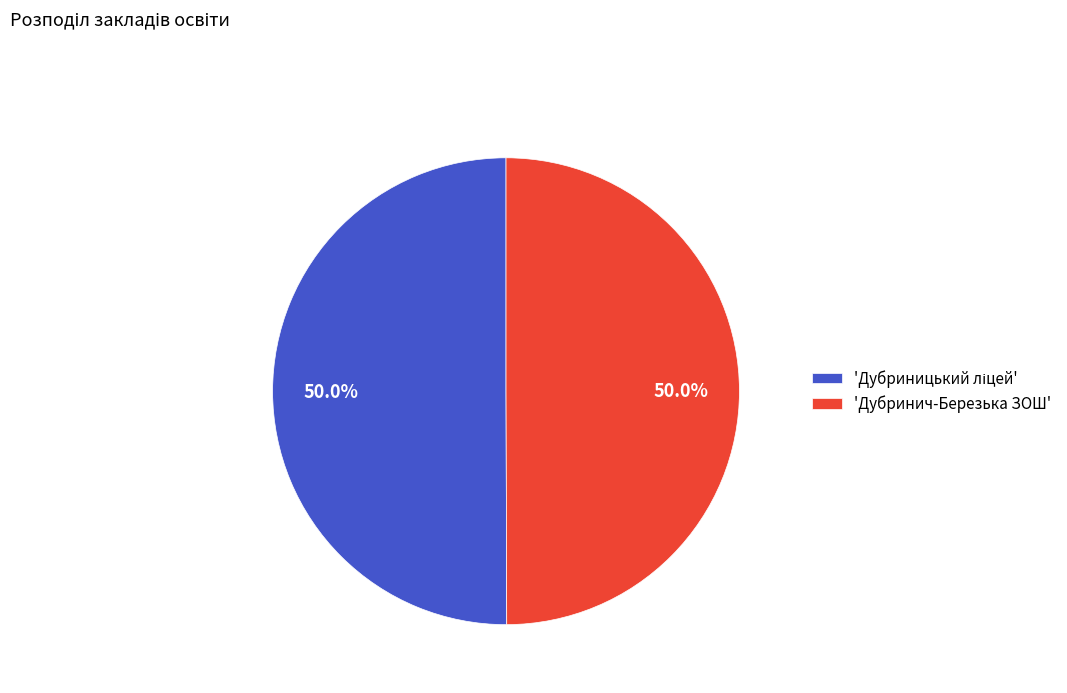

What portion of the pie excludes 'Дубринич-Березька ЗОШ'?

50.0%